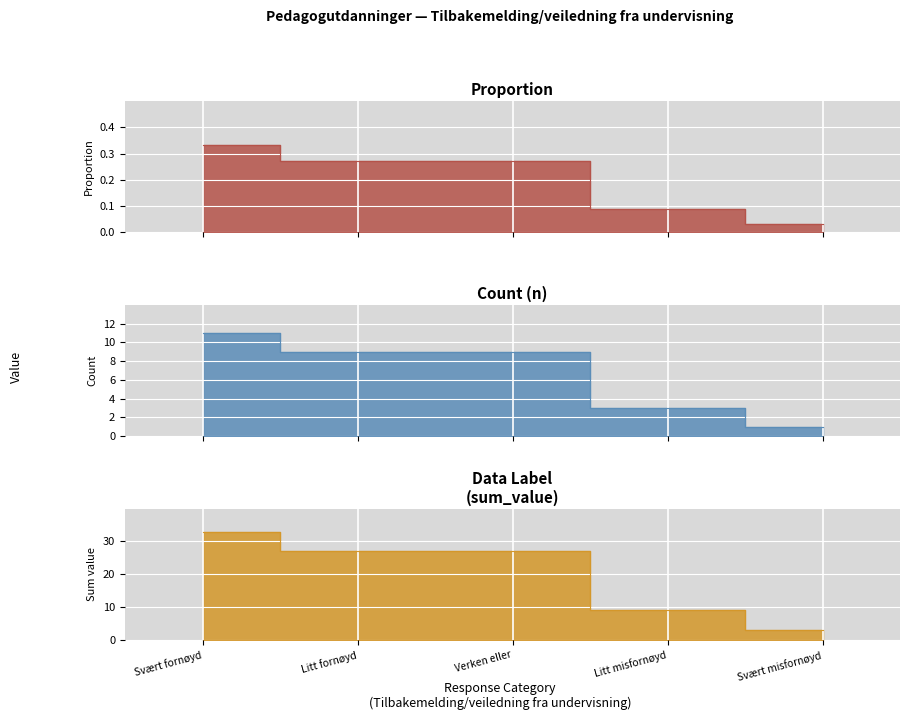

What value does the Proportion series have at Litt fornøyd?

0.3